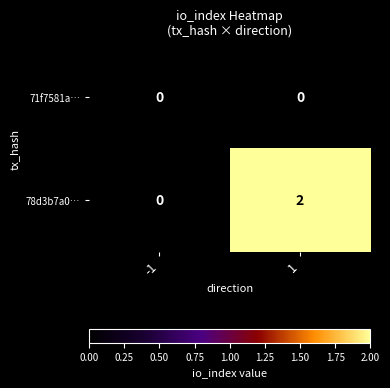

Which series changed the most between -1 and 1?

78d3b7a0…